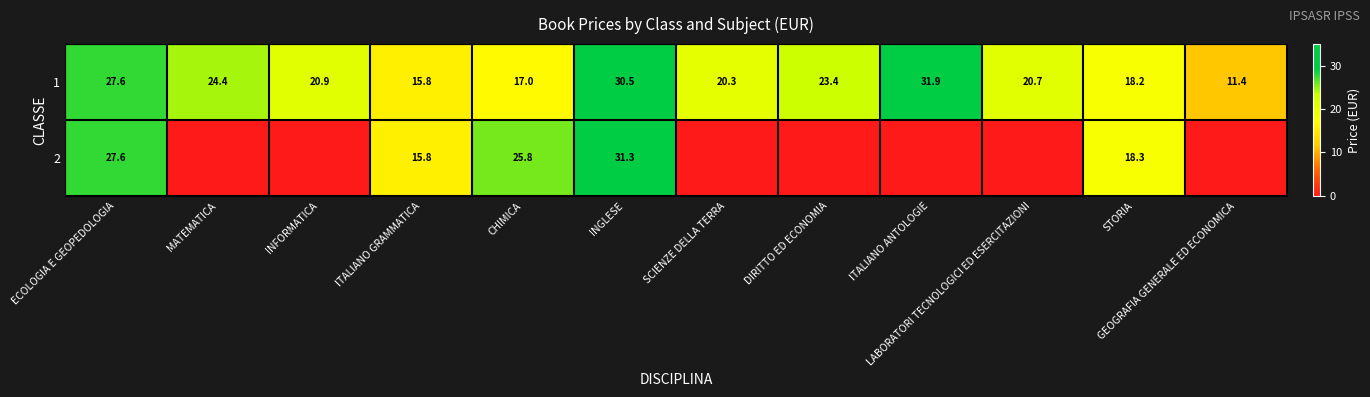

Rank the series at CHIMICA from lowest to highest value.

1, 2